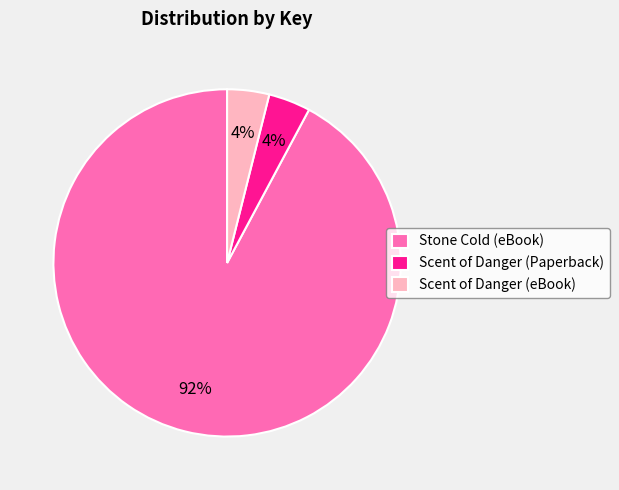

Combined, do Stone Cold (eBook) and Scent of Danger (Paperback) account for over 50%?

Yes